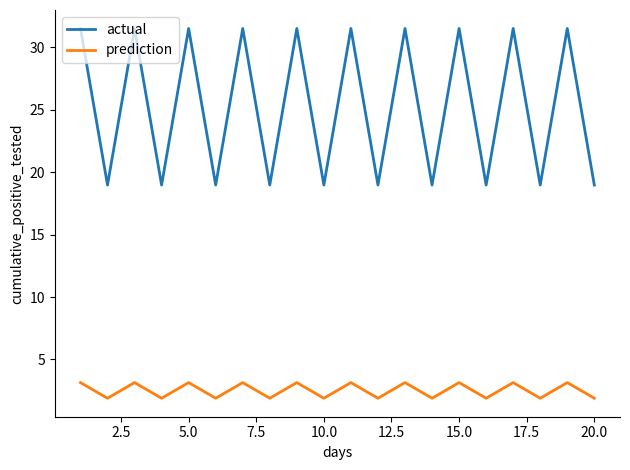

Rank the series by their maximum value, from highest to lowest.

actual, prediction